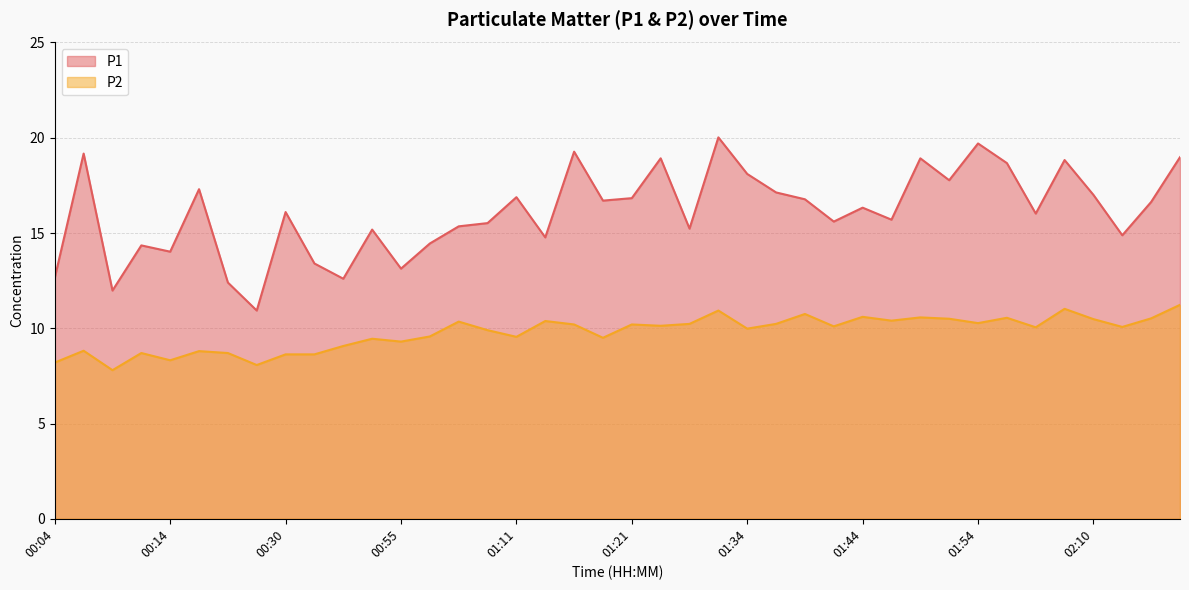

How many data points in P1 are less than 16?

18